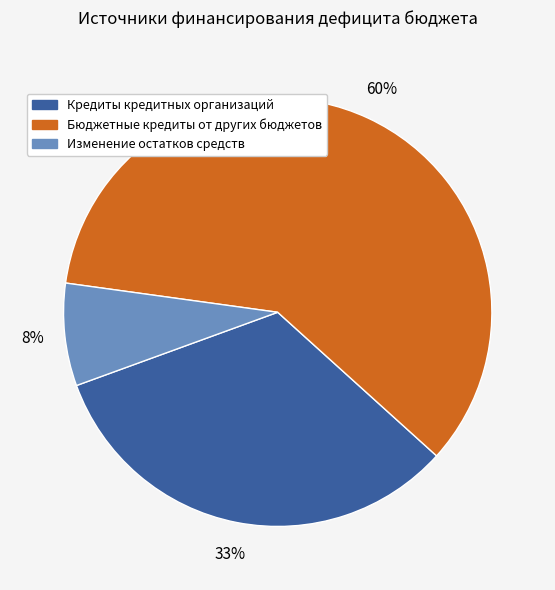

To the nearest percent, what portion does Кредиты кредитных организаций represent?

33%